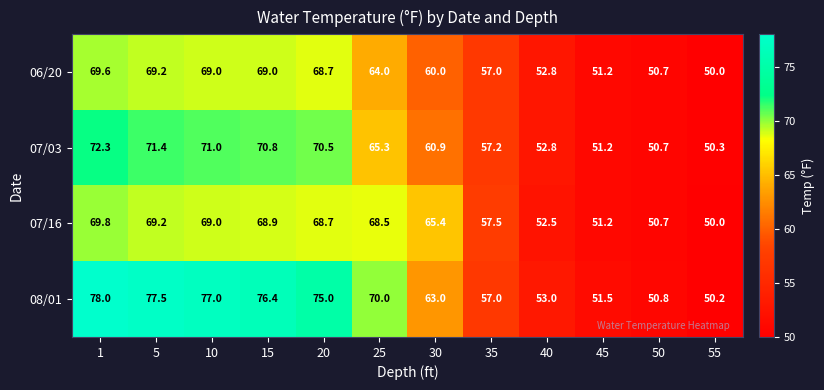

What is the average value of the 07/16 series?

61.8